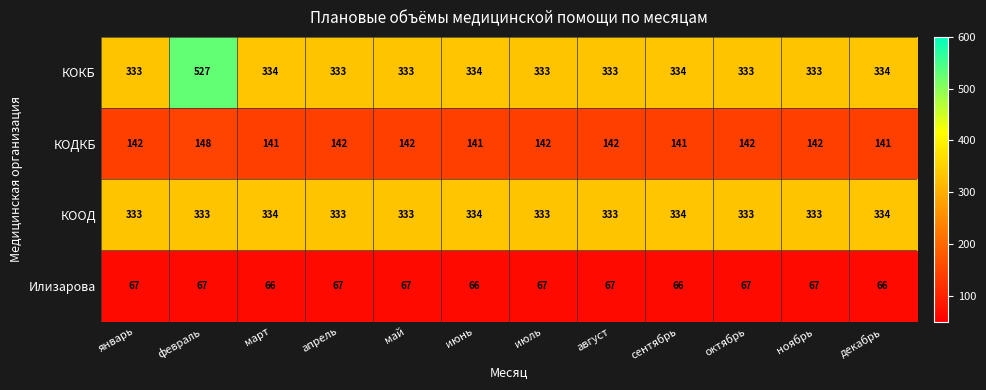

Which series has the widest spread of values?

КОКБ